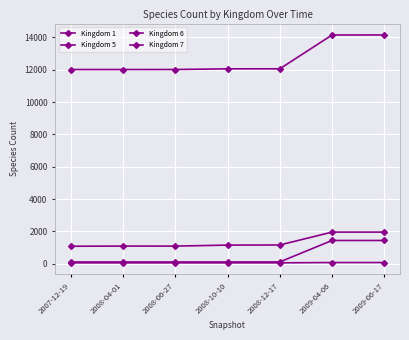

What is the difference between the highest and lowest values at 2009-06-17?

14069